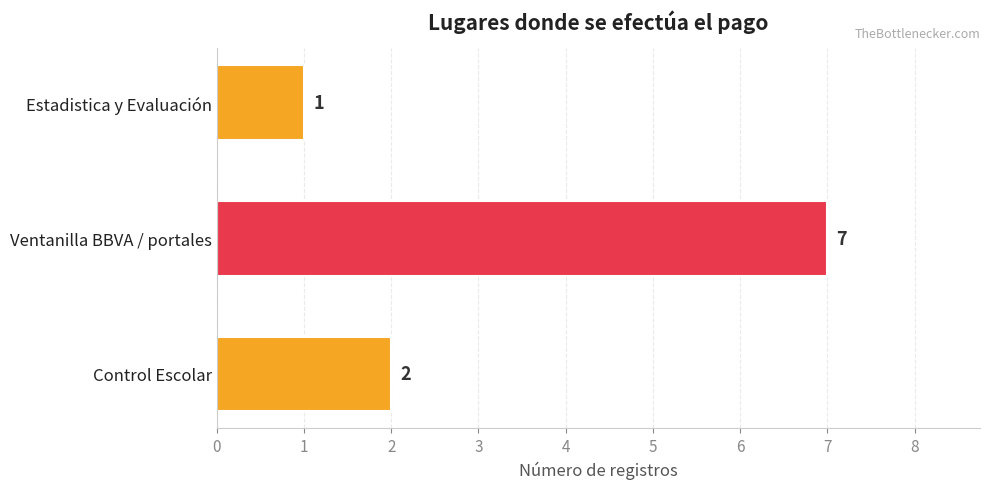

List the labels in order of value, smallest first.

Estadistica y Evaluación, Control Escolar, Ventanilla BBVA / portales